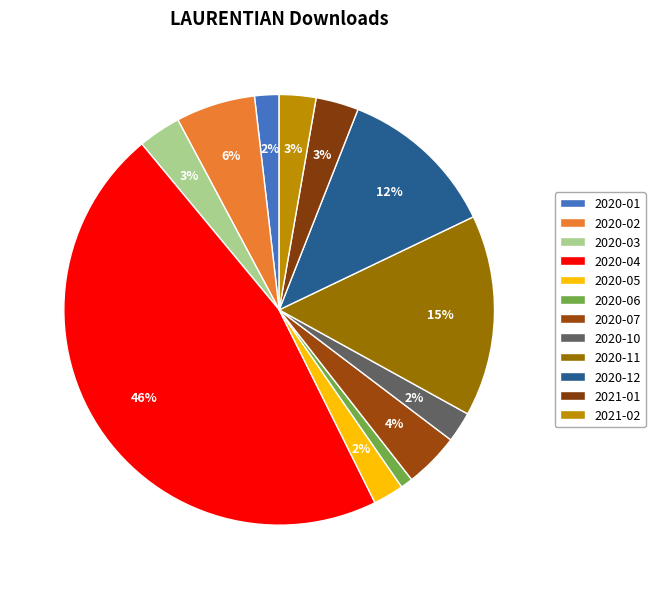

How many segments does this pie chart have?

12